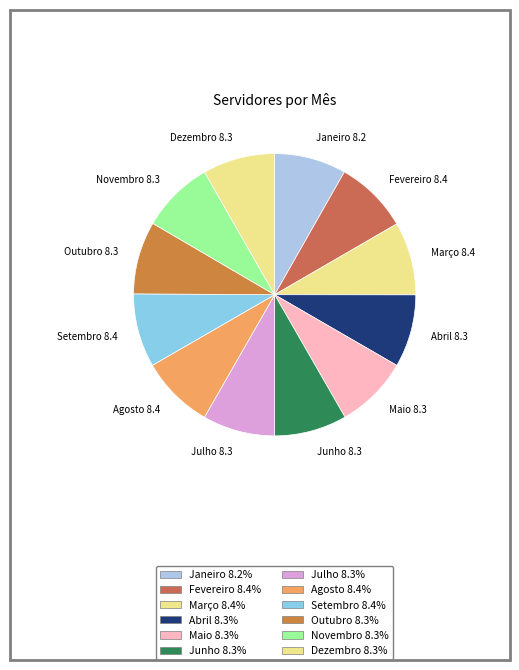

What is the ratio of the value at Julho to the value at Março?

1.0